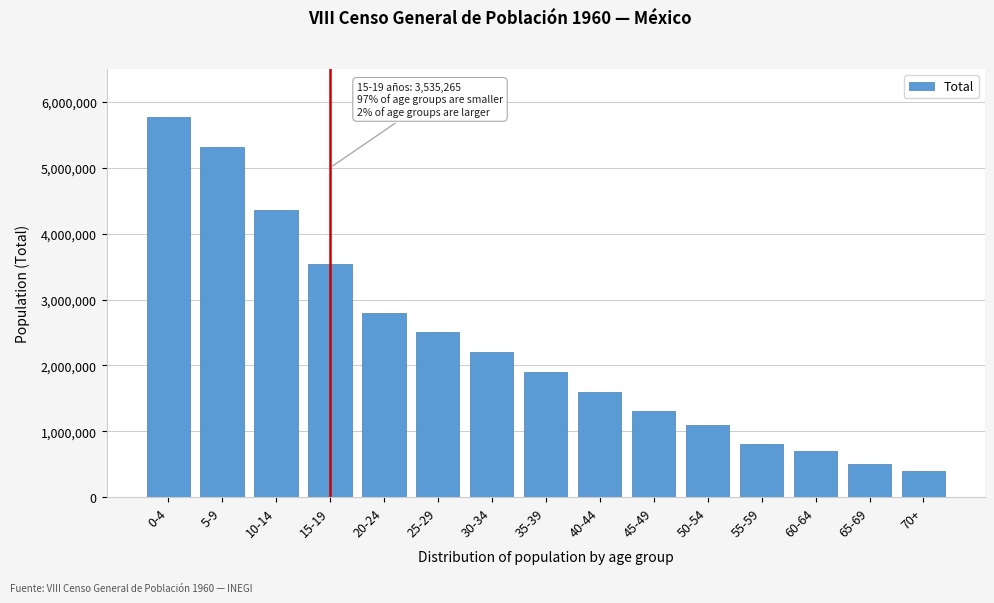

Reading left to right, extract all data points from this chart.

5776747	5317044	4358316	3535265	2800000	2500000	2200000	1900000	1600000	1300000	1100000	800000	700000	500000	400000